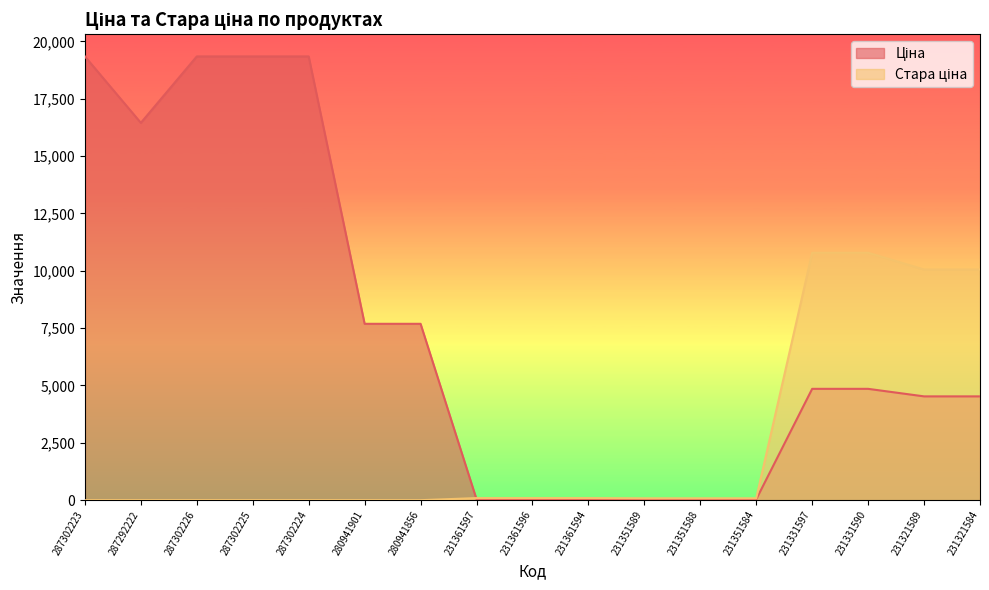

Between which two adjacent categories do Стара ціна and Ціна first intersect?

280941856 and 231361597